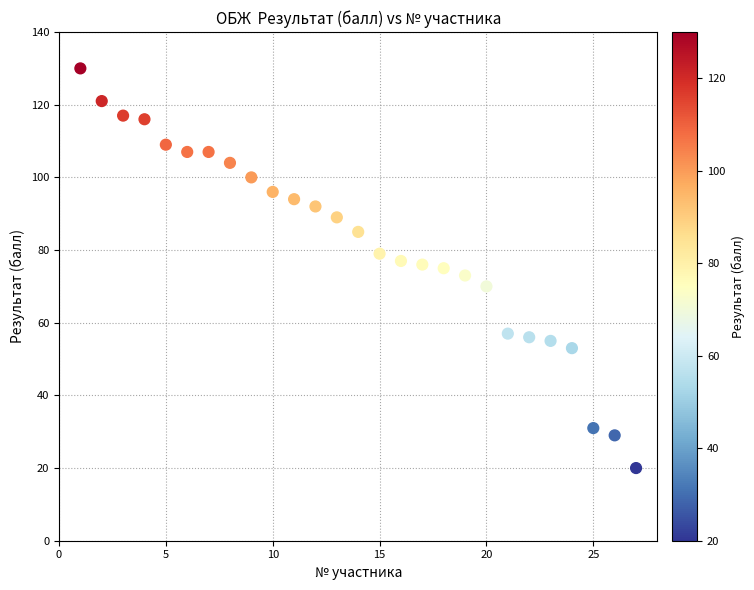

What is the range of Y values (max minus min)?

110